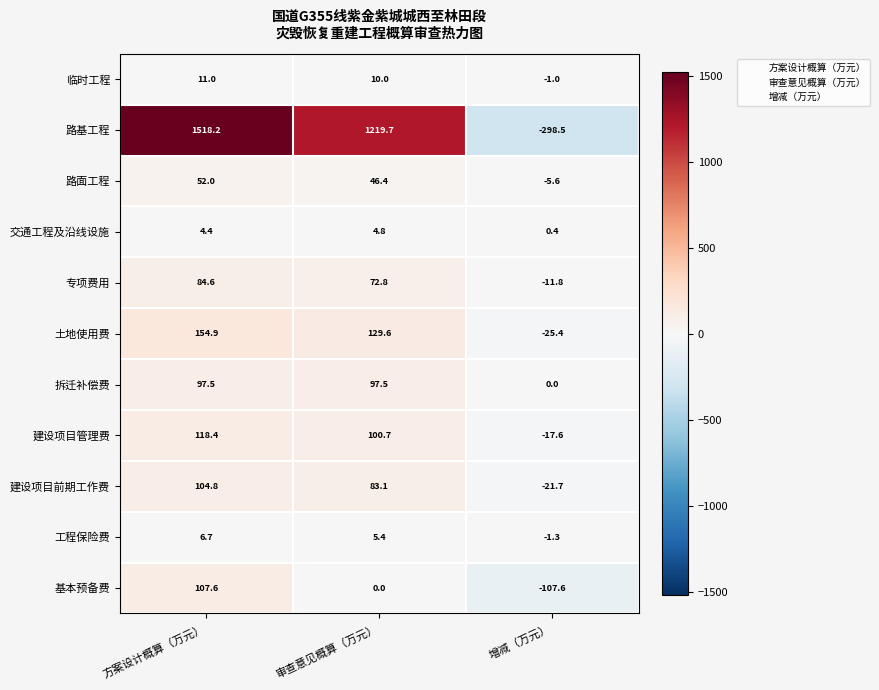

What is the maximum value shown in the chart?

1518.2